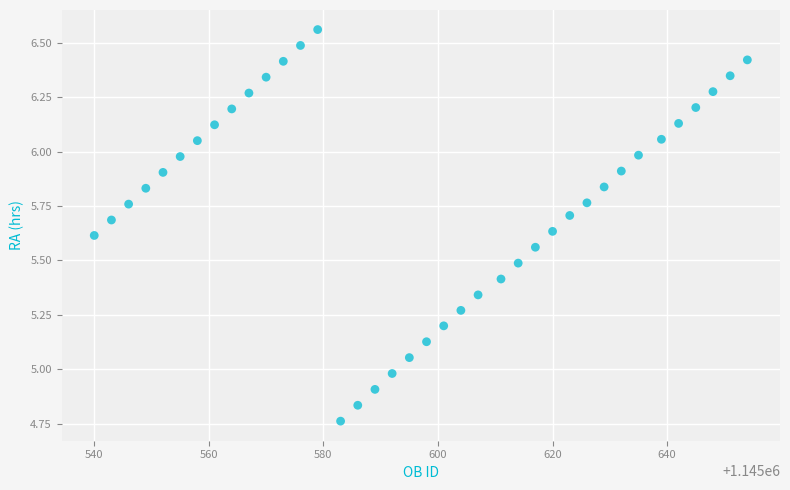

What is the range of X values (max minus min)?

114.0